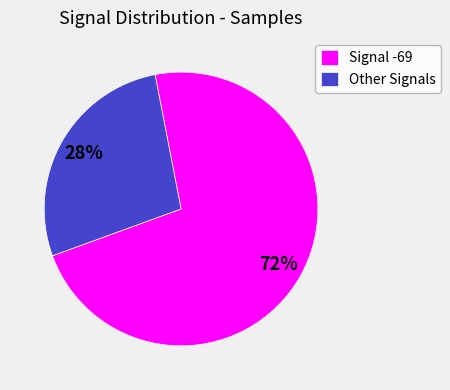

Rank the categories by value from highest to lowest.

Signal -69, Other Signals